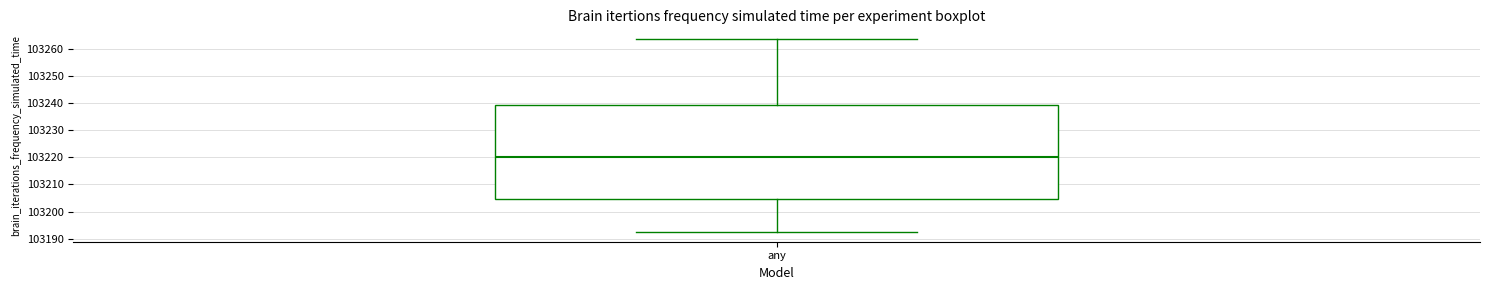

Where is the upper edge of the box for any on the y-axis? The values are not printed on the chart, so give them approximately, as read against the axis.

103239